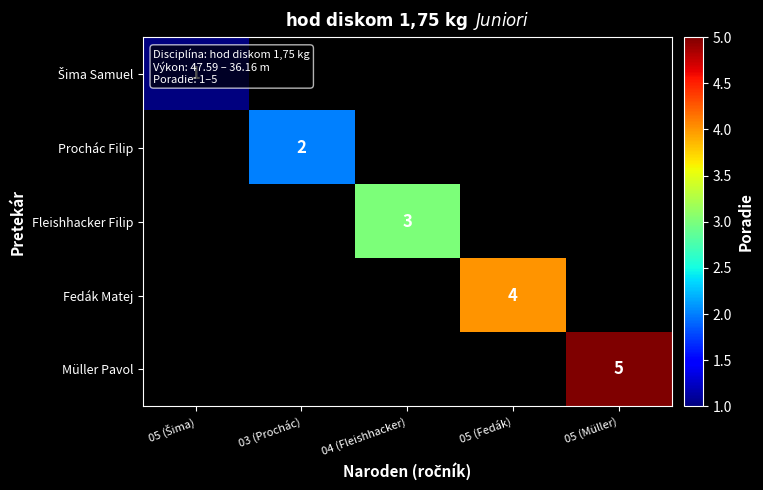

At how many categories does at least one series exceed 2?

3